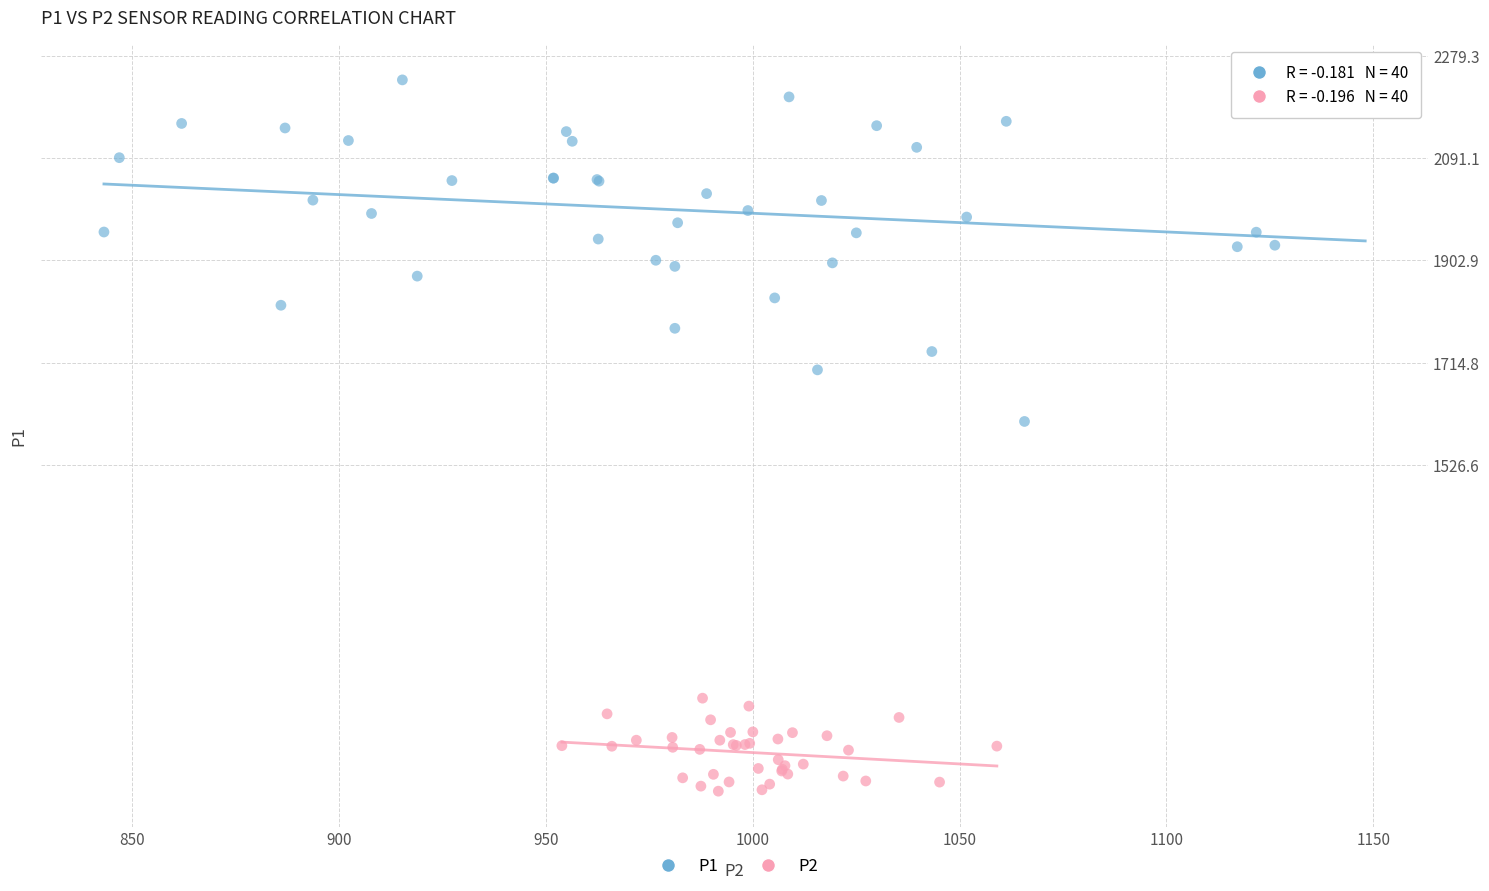

What are all the series names shown in the legend?

P1, P2